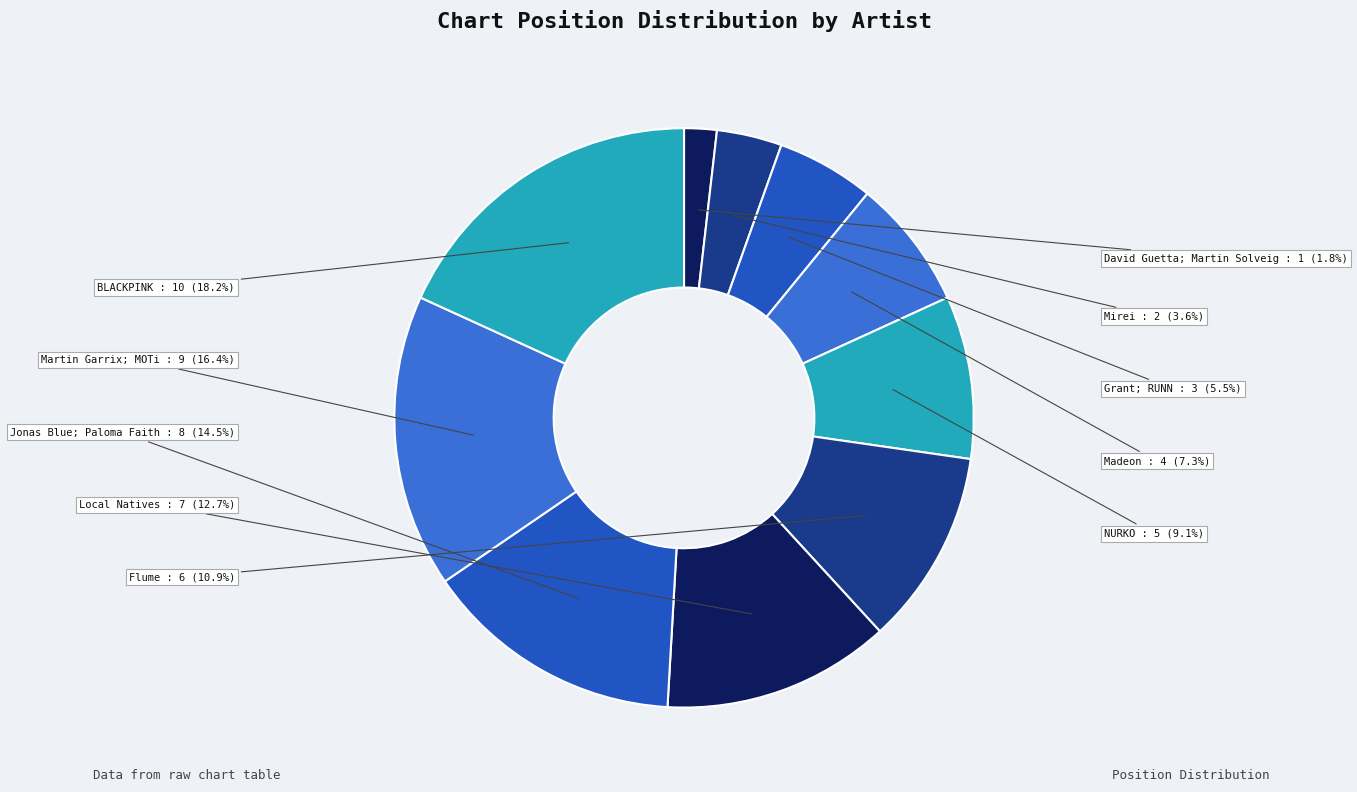

To the nearest percent, what percentage of the pie is Flume?

11%